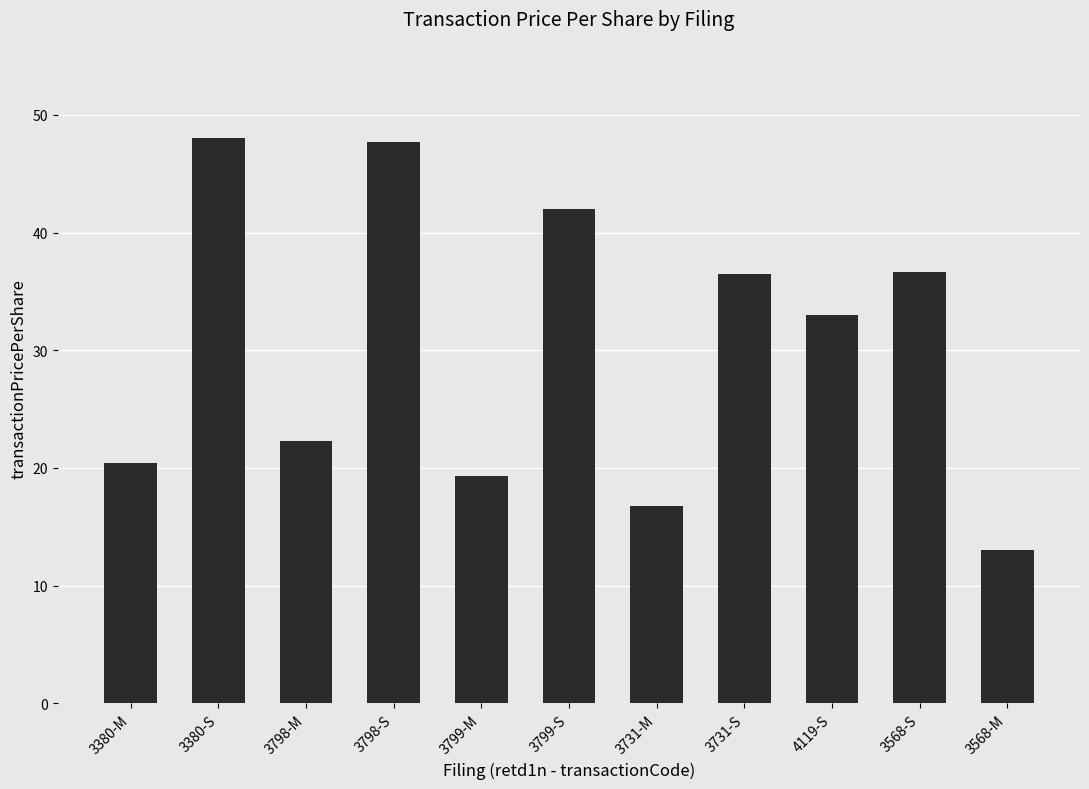

Which has a higher value, 4119-S or 3799-S?

3799-S